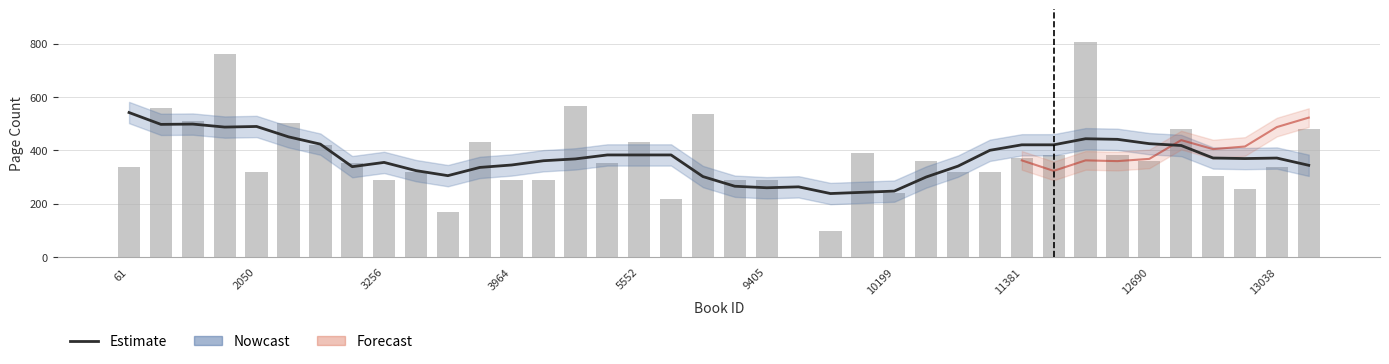

The chart shows a value of 754 at 33. True or false?

False